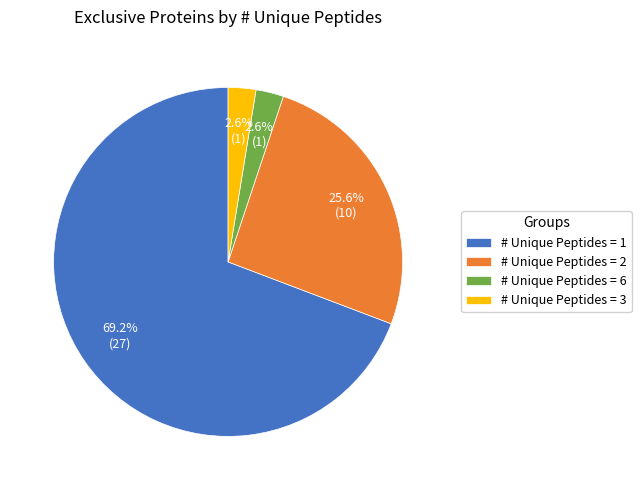

Which slice is the largest?

# Unique Peptides = 1